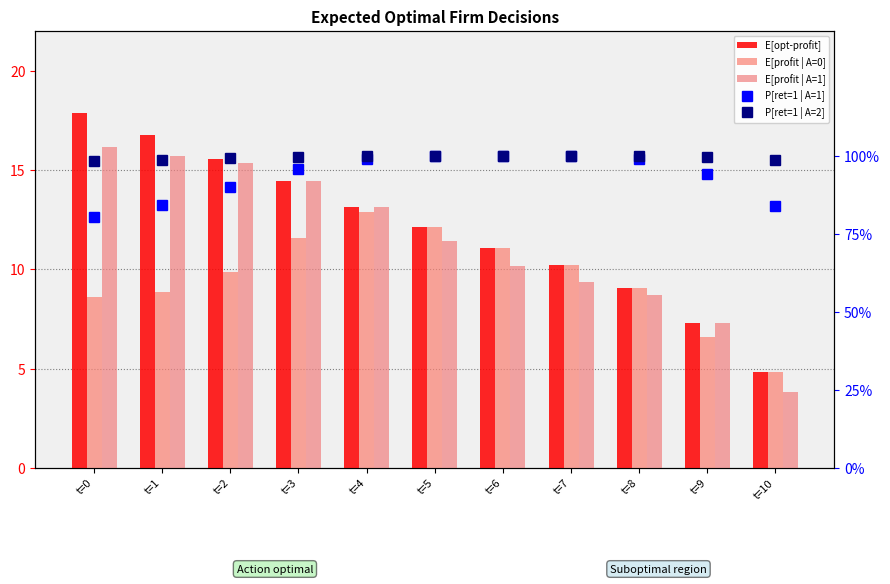

What is the sum of the E[opt-profit] values at t=0 and t=3?

32.3